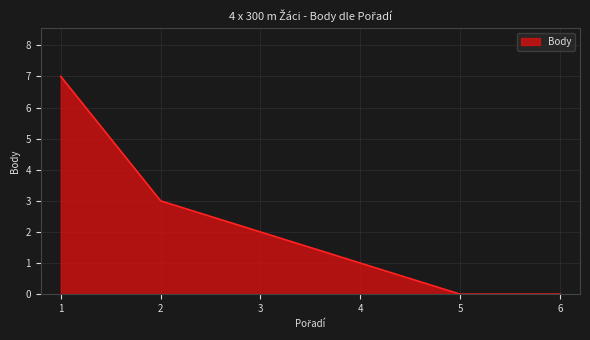

Which has a higher value, 3 or 5?

3